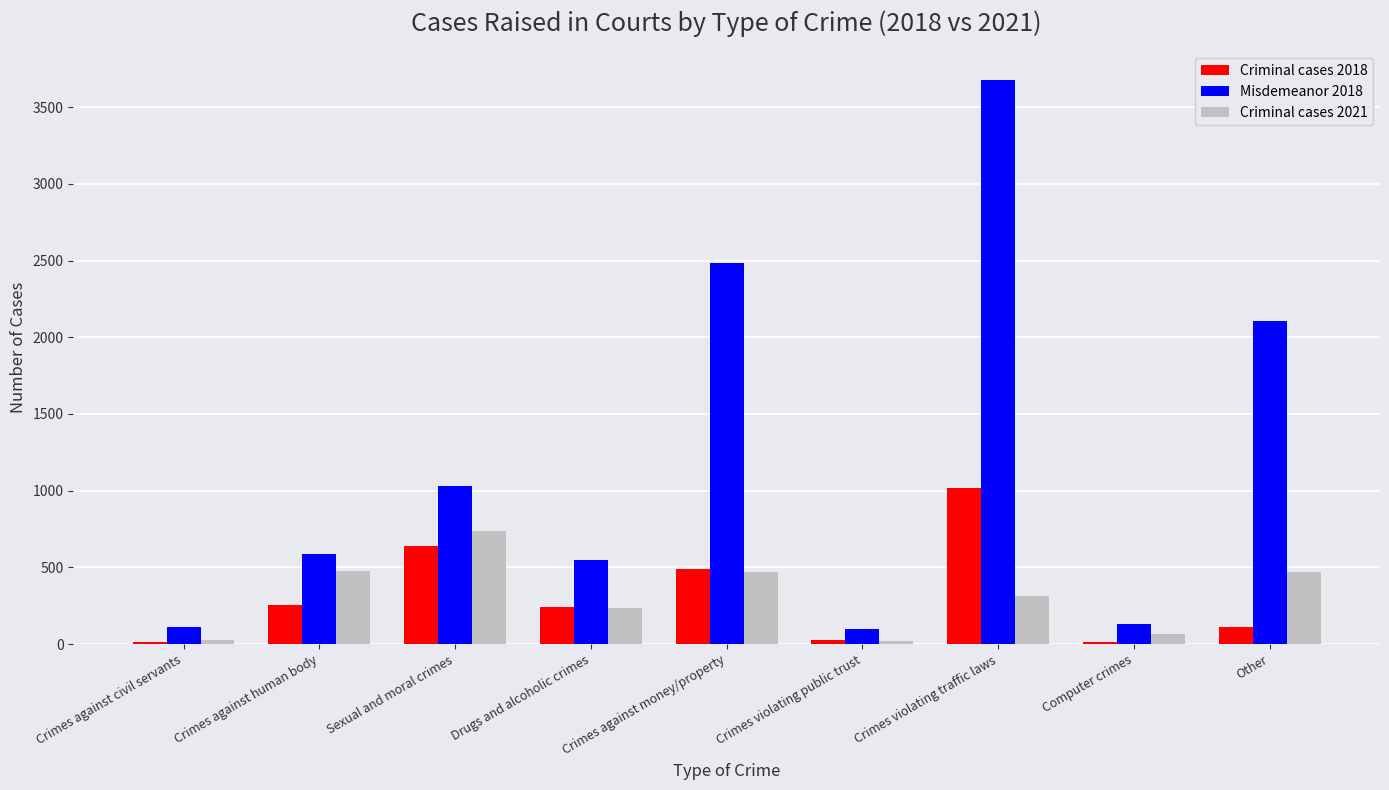

The value of Criminal cases 2021 at Sexual and moral crimes is 739. True or false?

True